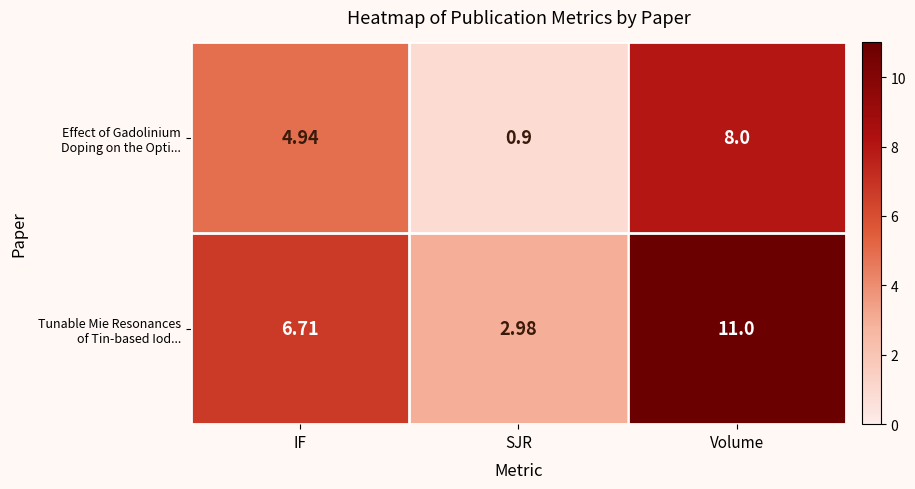

Which label corresponds to the largest value in the chart?

Volume